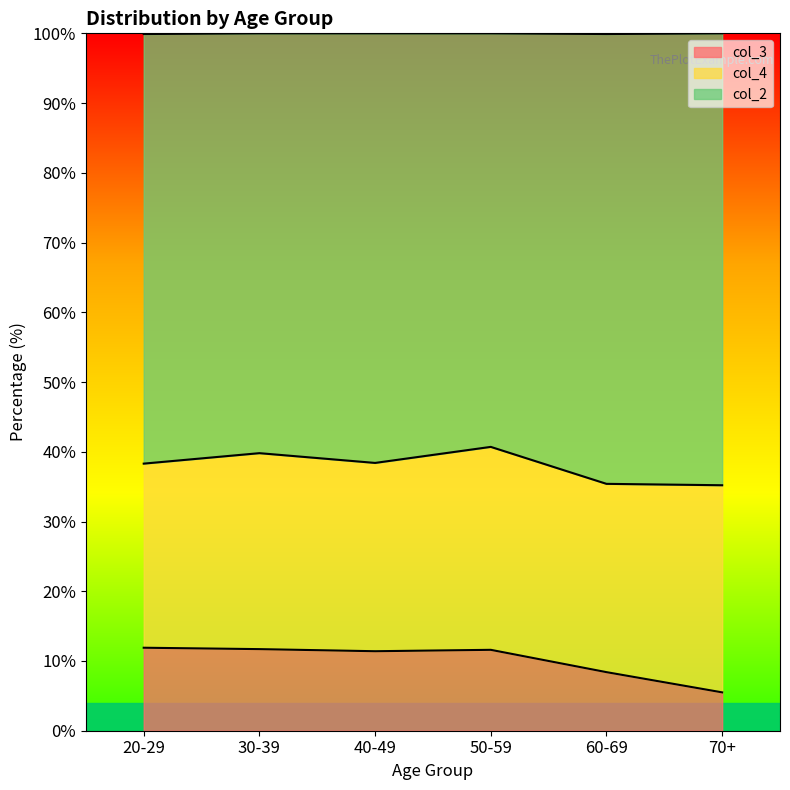

True or false: col_2 and col_3 intersect in this chart.

False